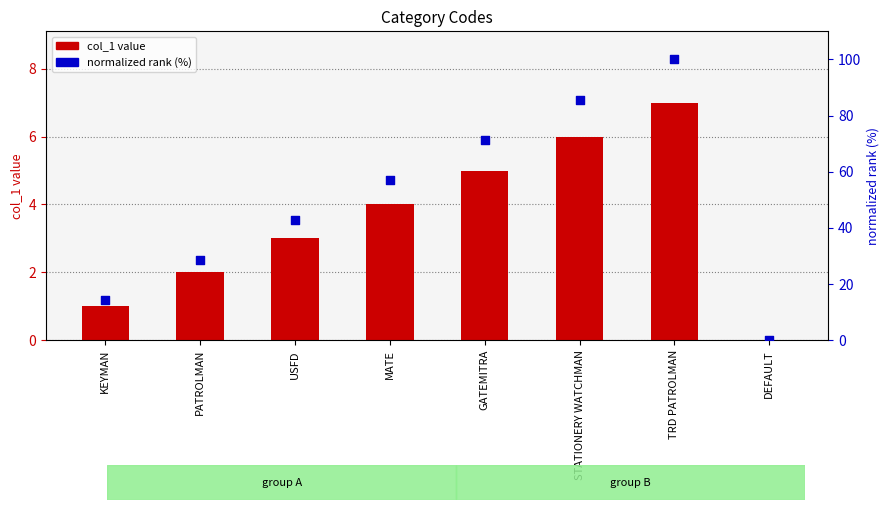

At which category is the sum across all series the highest?

TRD PATROLMAN